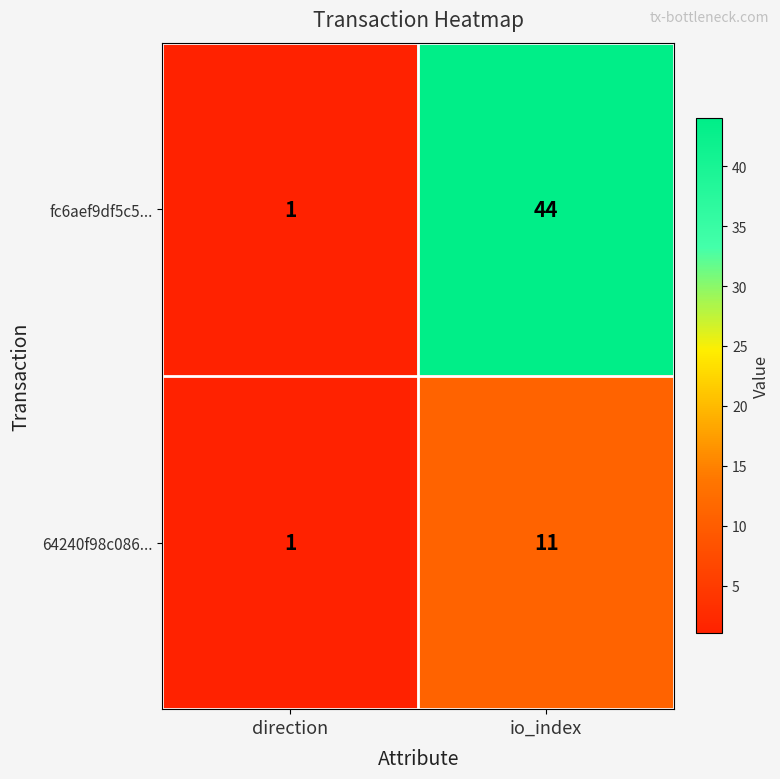

Reading right to left, transcribe all the data shown in this chart.

fc6aef9df5c5...: io_index=44	direction=1
64240f98c086...: io_index=11	direction=1